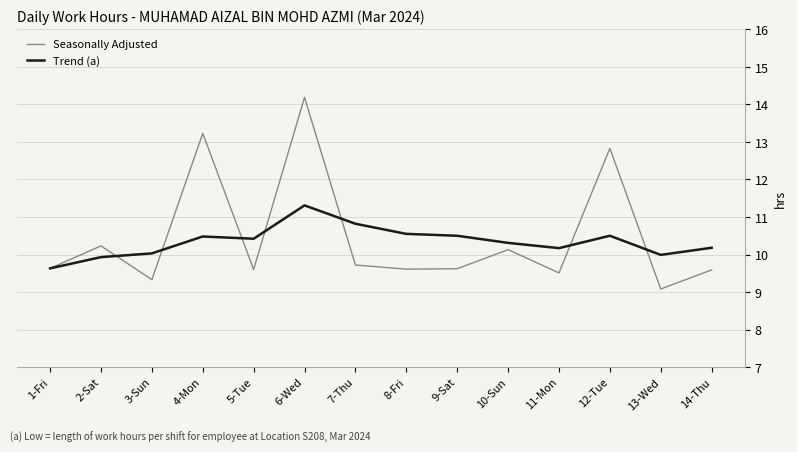

The value of Seasonally Adjusted at 1-Fri is 17.2. True or false?

False